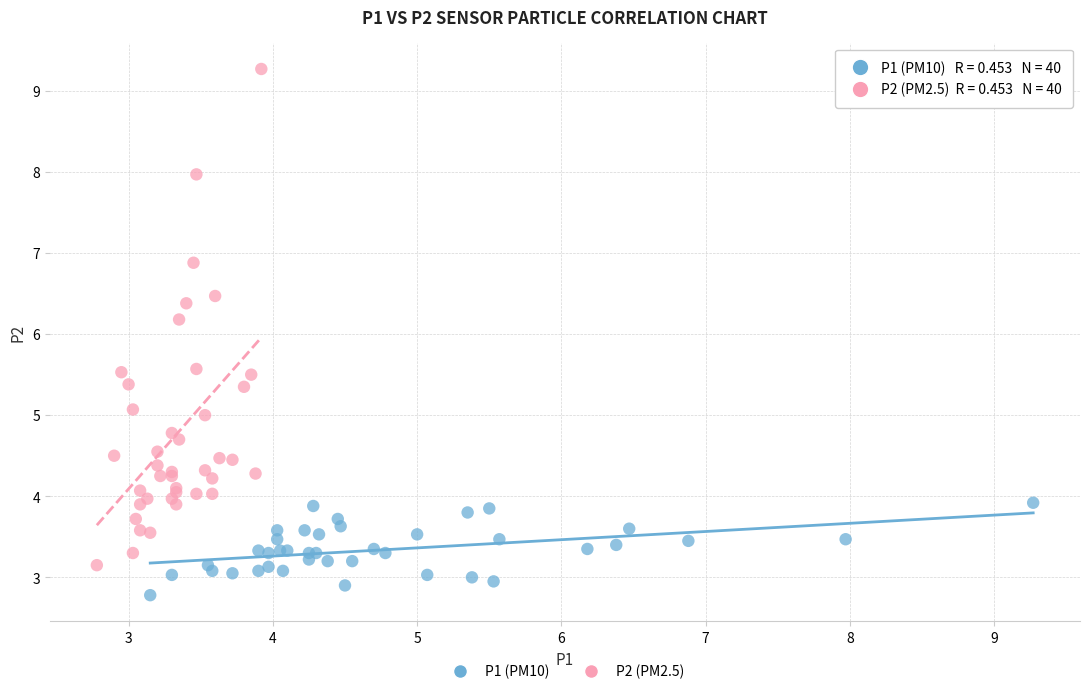

Which series reaches the minimum Y coordinate?

P1 (PM10)